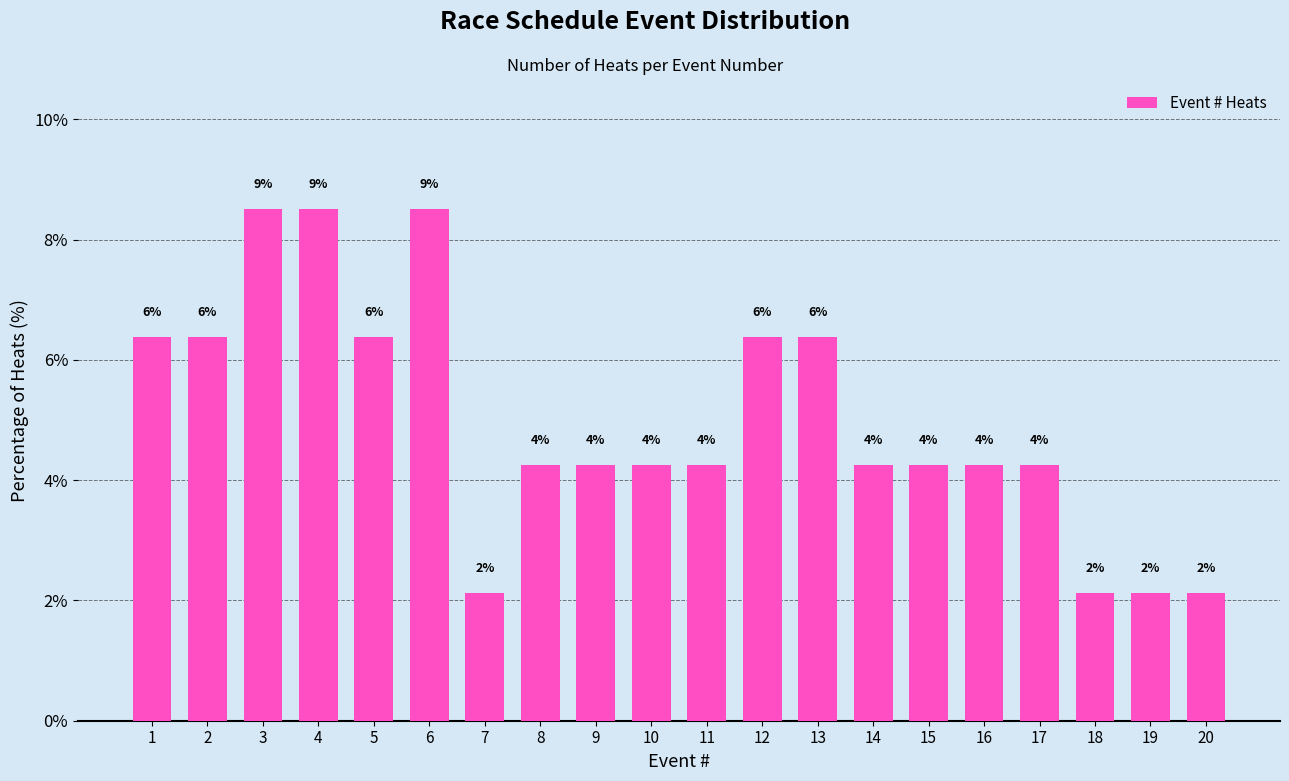

How many bars are there in total?

20